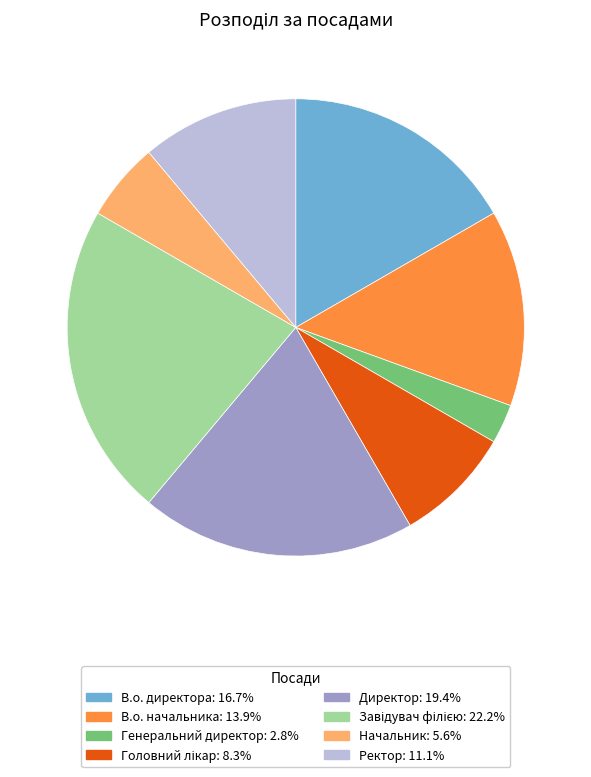

Between Начальник and Ректор, which is larger?

Ректор